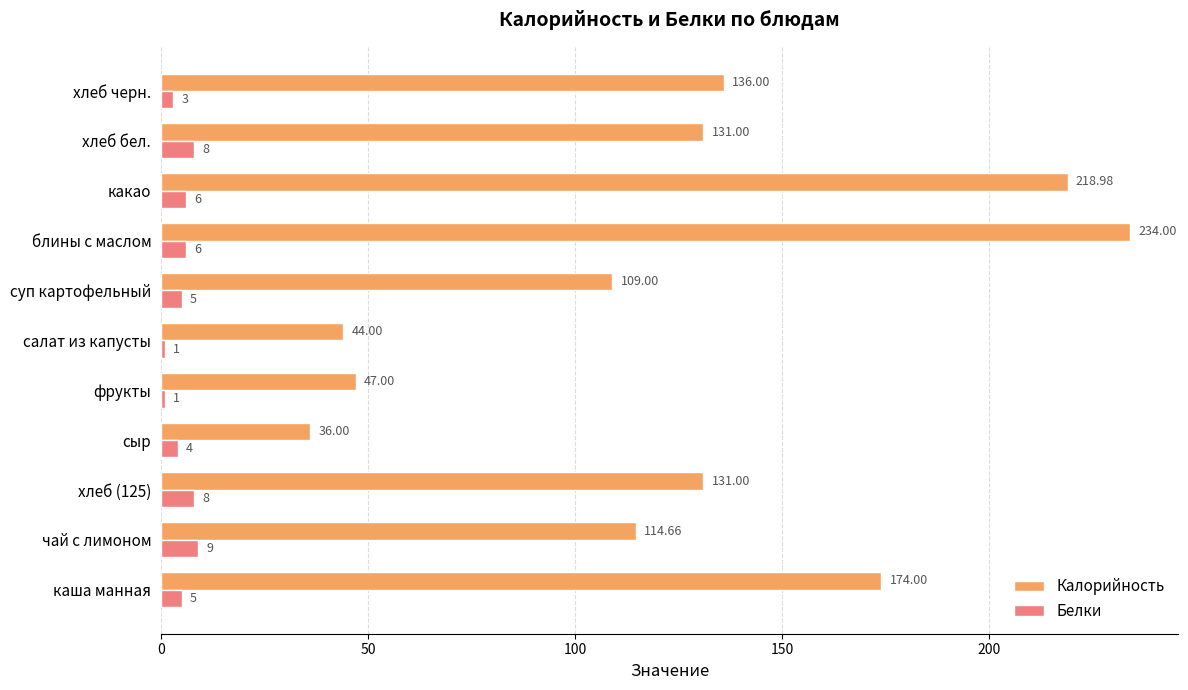

Rank the series by their maximum value, from lowest to highest.

Белки, Калорийность